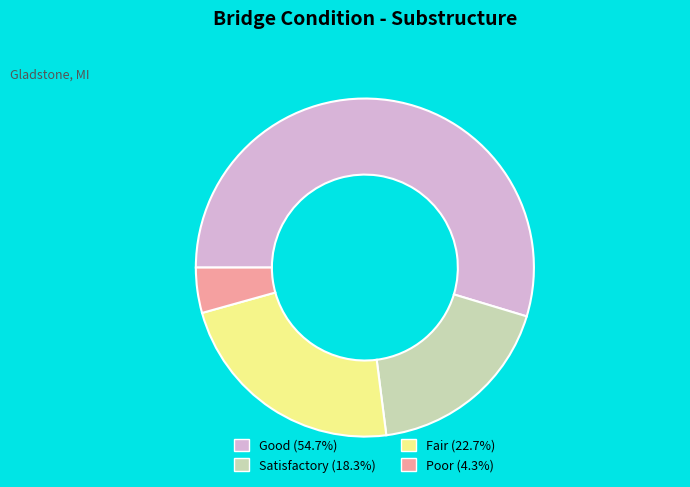

Is there any slice that represents more than half of the pie?

Yes